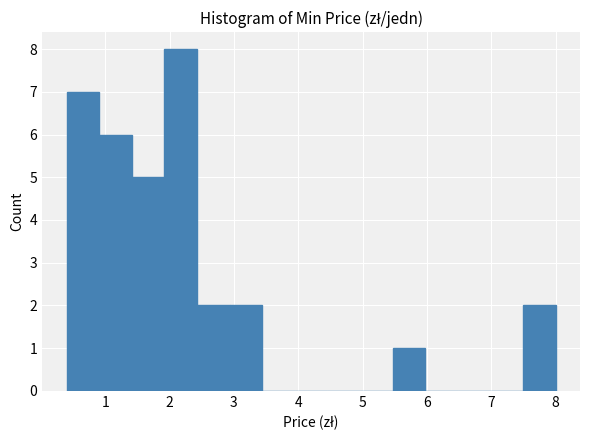

Over which range of the x-axis is the bar tallest?

1.9 to 2.4